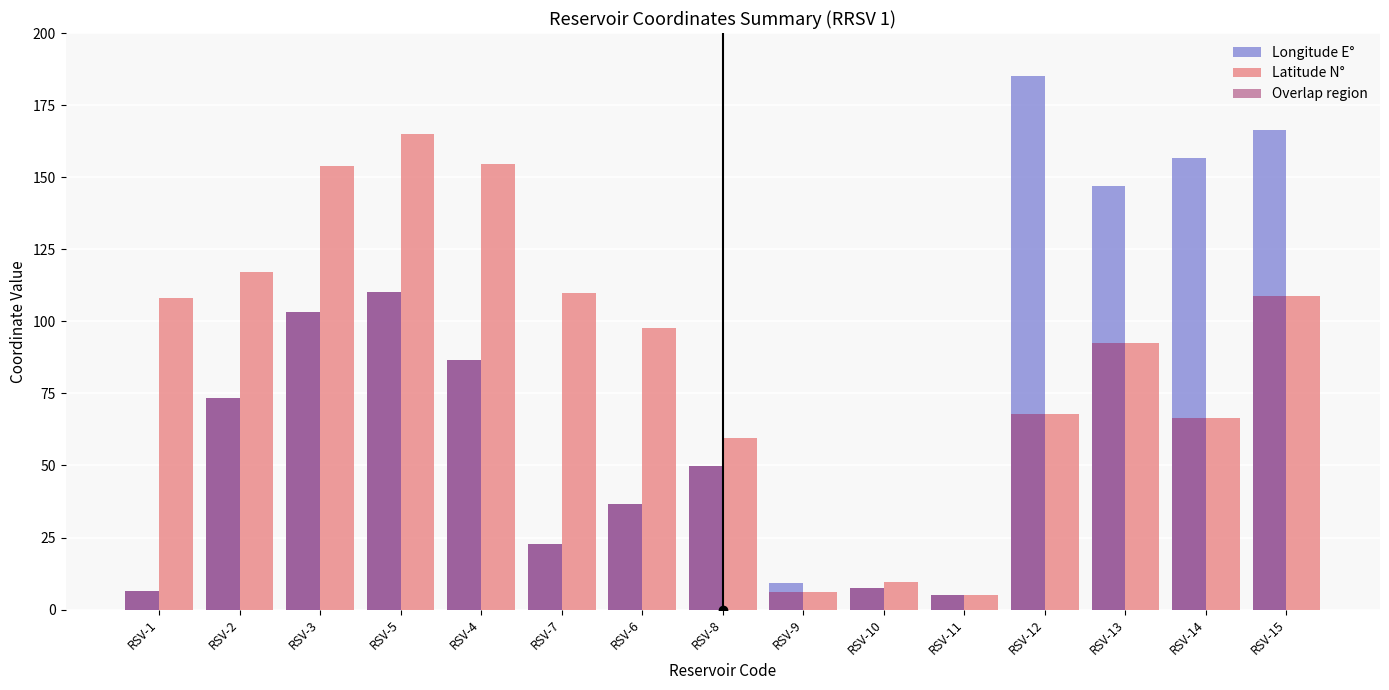

What is the total value across all series at RSV-9?

21.6